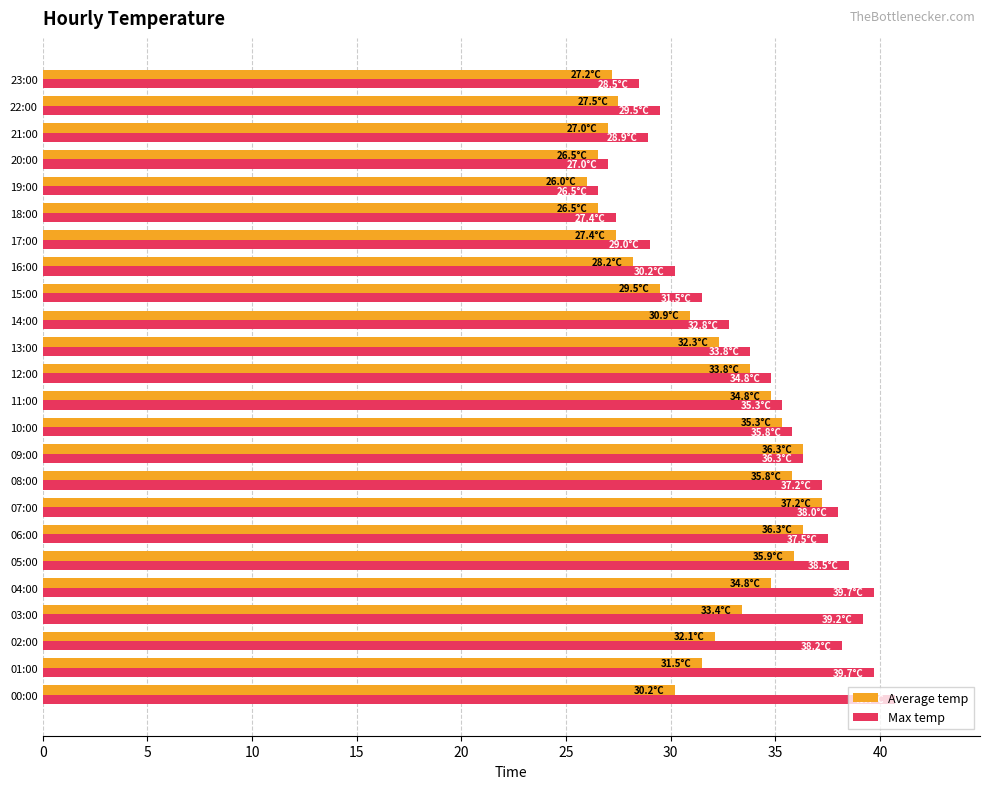

Is the value of Average temp at 12:00 greater than the value of Max temp at 08:00?

No